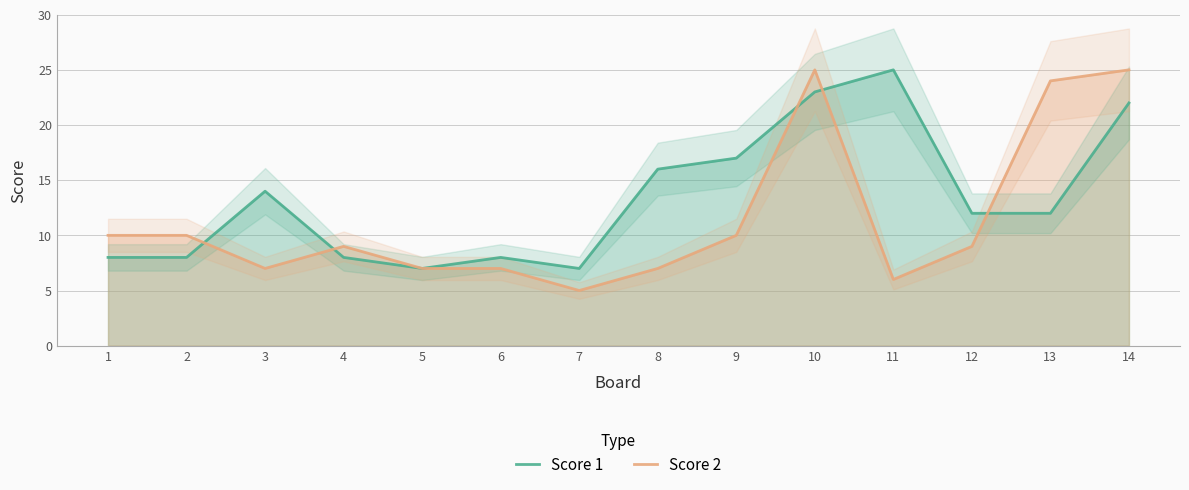

How many lines are shown in the chart?

2